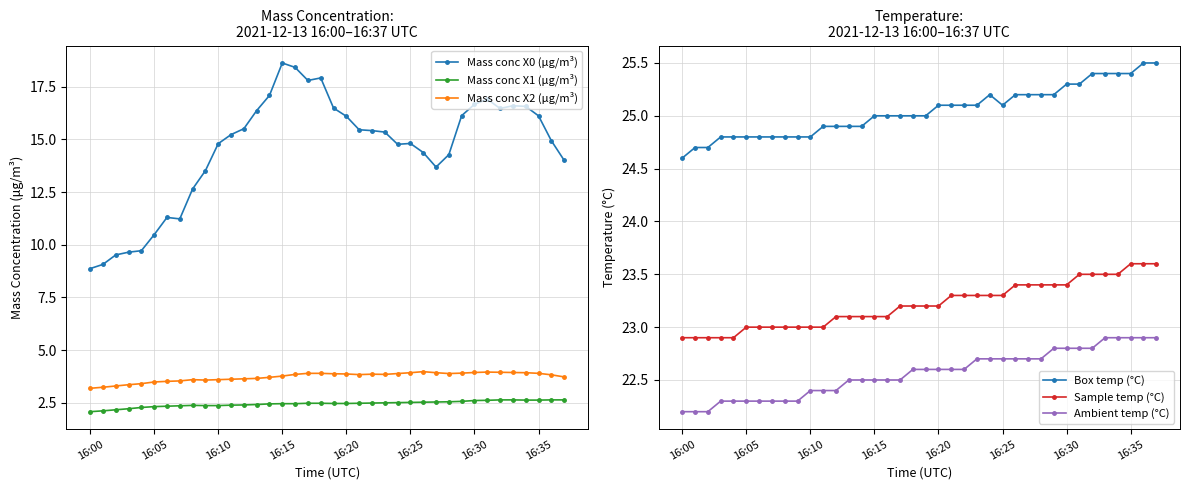

Reading left to right, extract all data points from this chart.

Mass conc X0 (μg/m³): 8.9	9.1	9.5	9.7	9.7	10.5	11.3	11.2	12.7	13.5	14.8	15.2	15.5	16.4	17.1	18.6	18.4	17.8	17.9	16.5	16.1	15.5	15.4	15.3	14.8	14.8	14.4	13.7	14.3	16.1	16.7	16.9	16.5	16.6	16.6	16.1	14.9	14.0
Mass conc X1 (μg/m³): 2.1	2.1	2.2	2.2	2.3	2.3	2.3	2.4	2.4	2.4	2.4	2.4	2.4	2.4	2.5	2.5	2.5	2.5	2.5	2.5	2.5	2.5	2.5	2.5	2.5	2.5	2.5	2.5	2.5	2.6	2.6	2.6	2.6	2.6	2.6	2.6	2.6	2.6
Mass conc X2 (μg/m³): 3.2	3.2	3.3	3.4	3.4	3.5	3.5	3.5	3.6	3.6	3.6	3.6	3.6	3.7	3.7	3.8	3.9	3.9	3.9	3.9	3.9	3.8	3.9	3.9	3.9	3.9	4.0	3.9	3.9	3.9	3.9	4.0	4.0	3.9	3.9	3.9	3.8	3.7
Box temp (°C): 24.6	24.7	24.7	24.8	24.8	24.8	24.8	24.8	24.8	24.8	24.8	24.9	24.9	24.9	24.9	25.0	25.0	25.0	25.0	25.0	25.1	25.1	25.1	25.1	25.2	25.1	25.2	25.2	25.2	25.2	25.3	25.3	25.4	25.4	25.4	25.4	25.5	25.5
Sample temp (°C): 22.9	22.9	22.9	22.9	22.9	23.0	23.0	23.0	23.0	23.0	23.0	23.0	23.1	23.1	23.1	23.1	23.1	23.2	23.2	23.2	23.2	23.3	23.3	23.3	23.3	23.3	23.4	23.4	23.4	23.4	23.4	23.5	23.5	23.5	23.5	23.6	23.6	23.6
Ambient temp (°C): 22.2	22.2	22.2	22.3	22.3	22.3	22.3	22.3	22.3	22.3	22.4	22.4	22.4	22.5	22.5	22.5	22.5	22.5	22.6	22.6	22.6	22.6	22.6	22.7	22.7	22.7	22.7	22.7	22.7	22.8	22.8	22.8	22.8	22.9	22.9	22.9	22.9	22.9